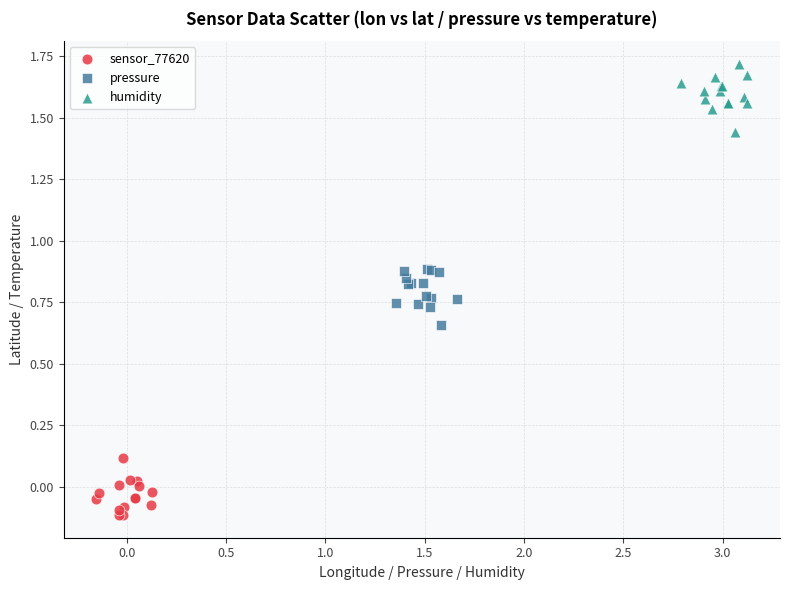

Which series contains the lowest Y value?

sensor_77620